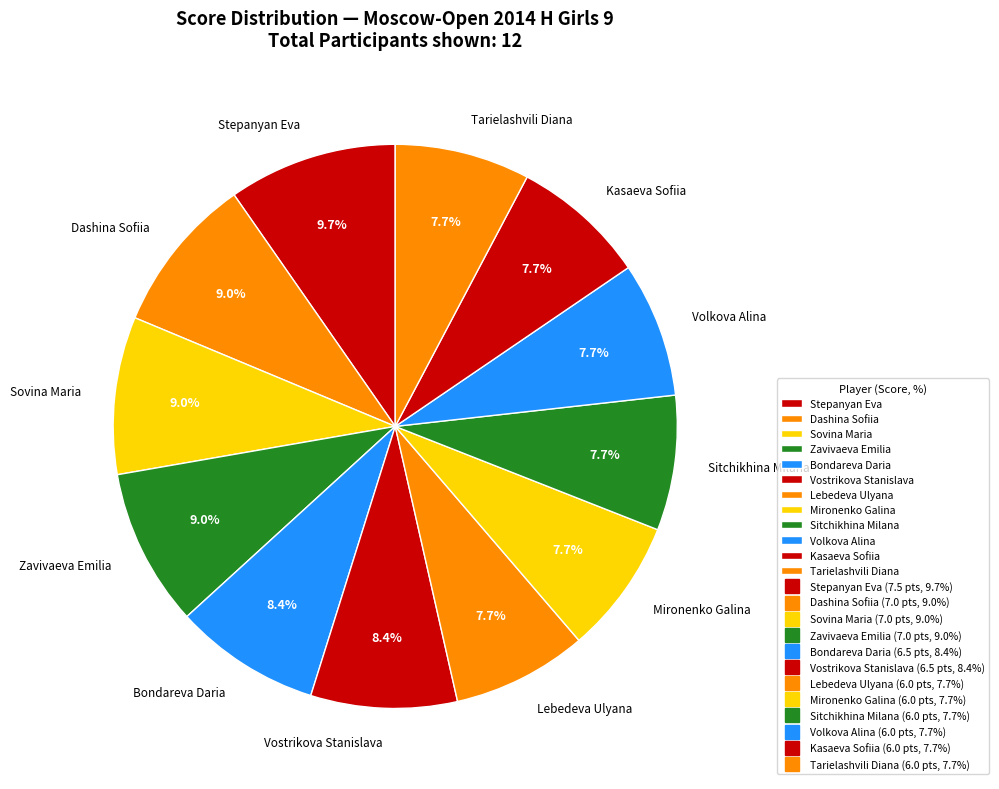

To the nearest percent, what percentage of the pie is Dashina Sofiia?

9%